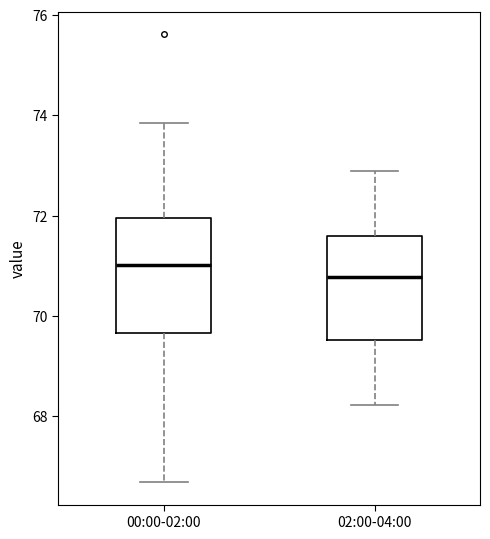

Which box has the highest median line?

00:00-02:00